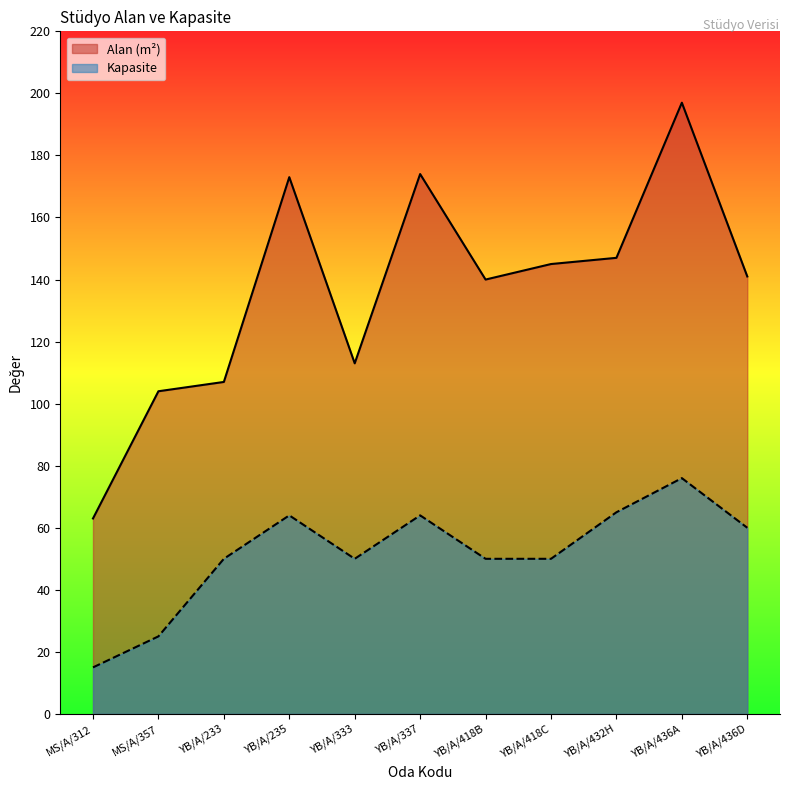

How many interior local peaks does the Alan (m²) series have?

3